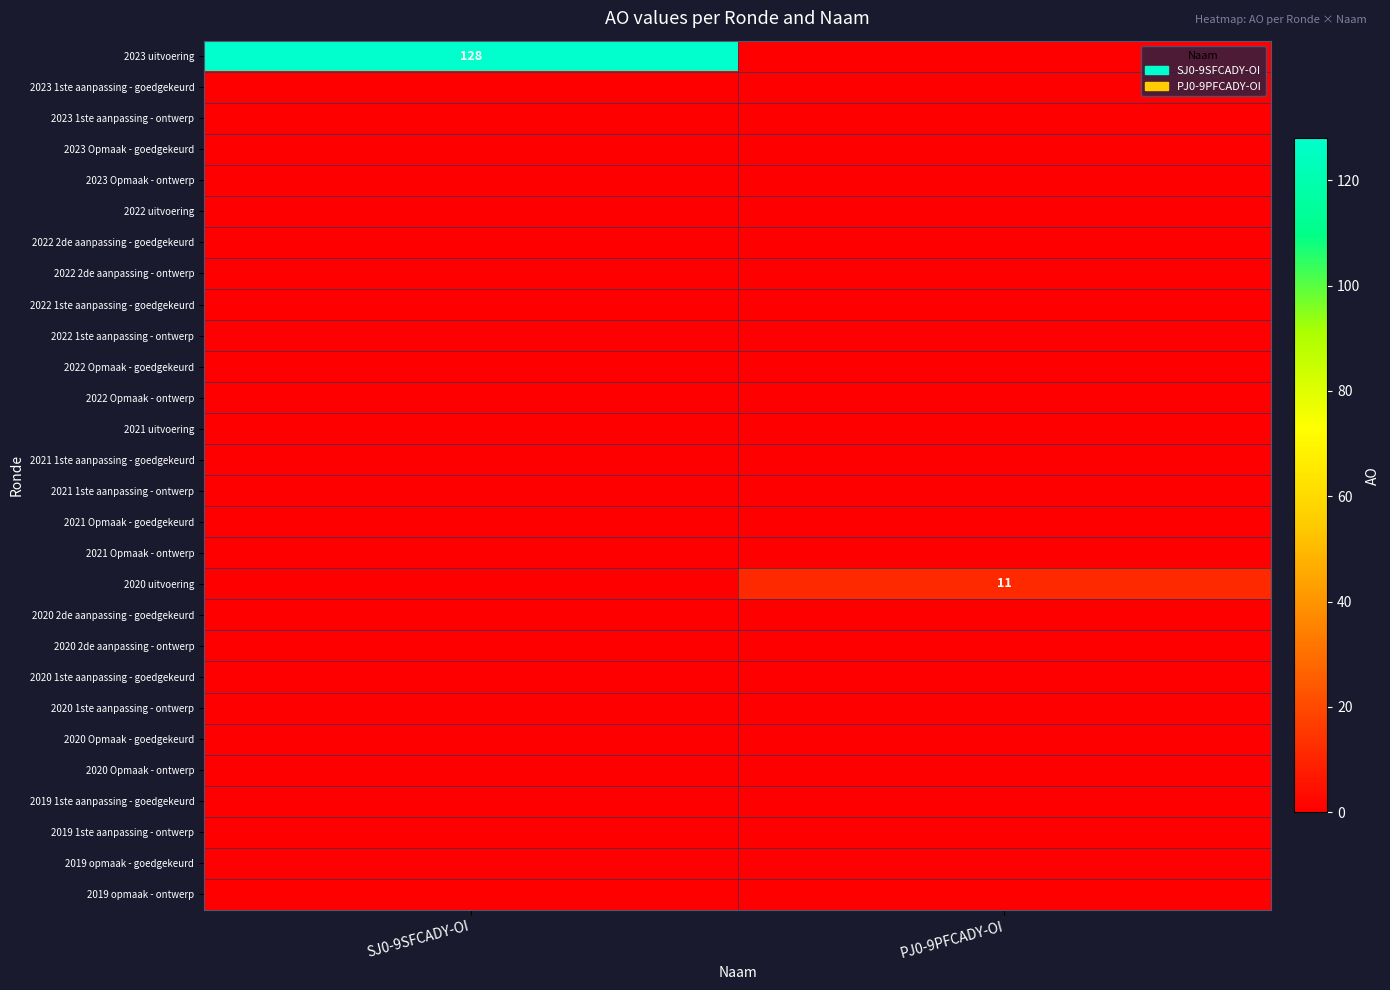

At how many categories does at least one series exceed 53?

1